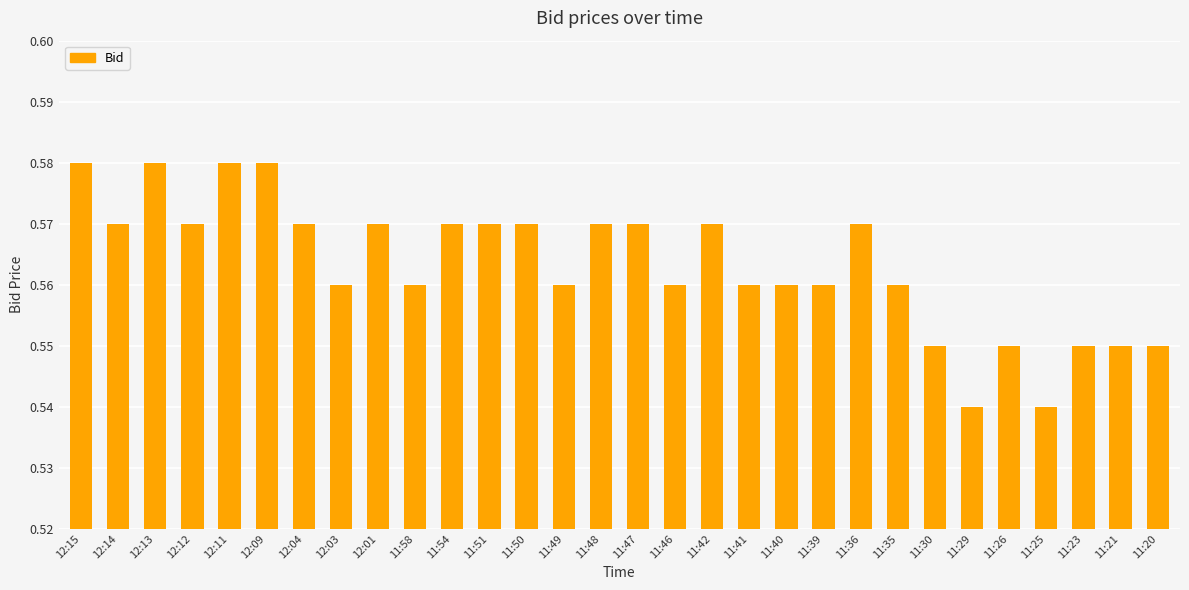

What position from the left is 11:42?

18